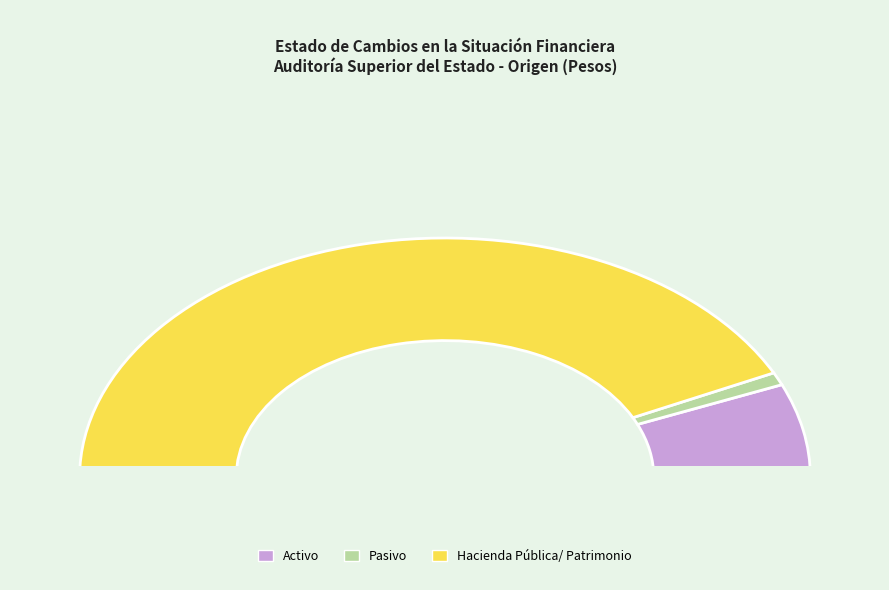

Count the number of slices in the pie.

3